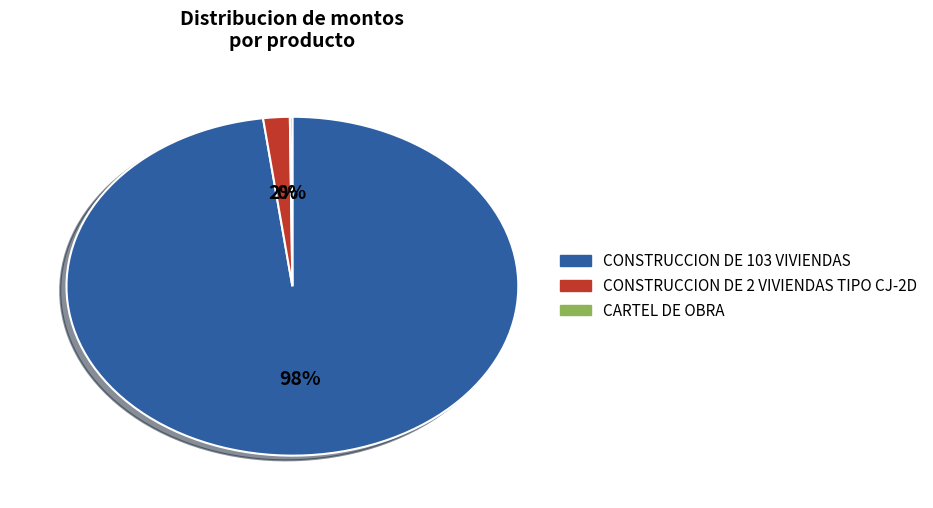

Is CONSTRUCCION DE 103 VIVIENDAS the majority of the pie?

Yes